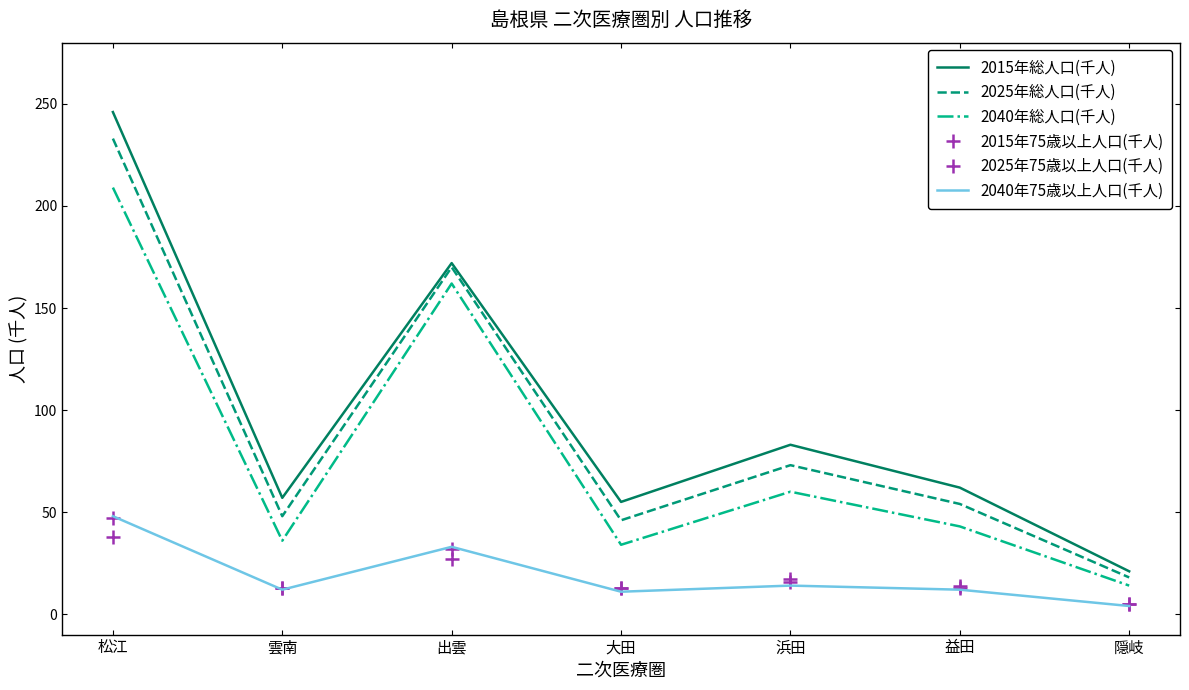

Does the chart display data point markers on the line(s)?

No